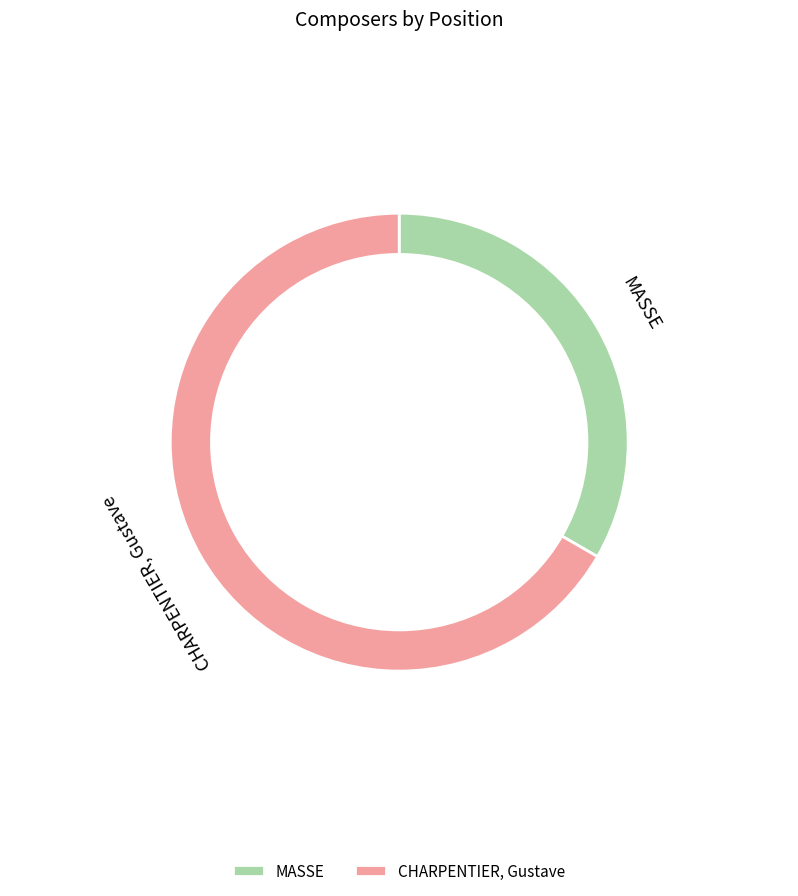

Do MASSE and CHARPENTIER, Gustave together represent more than half of the pie?

Yes